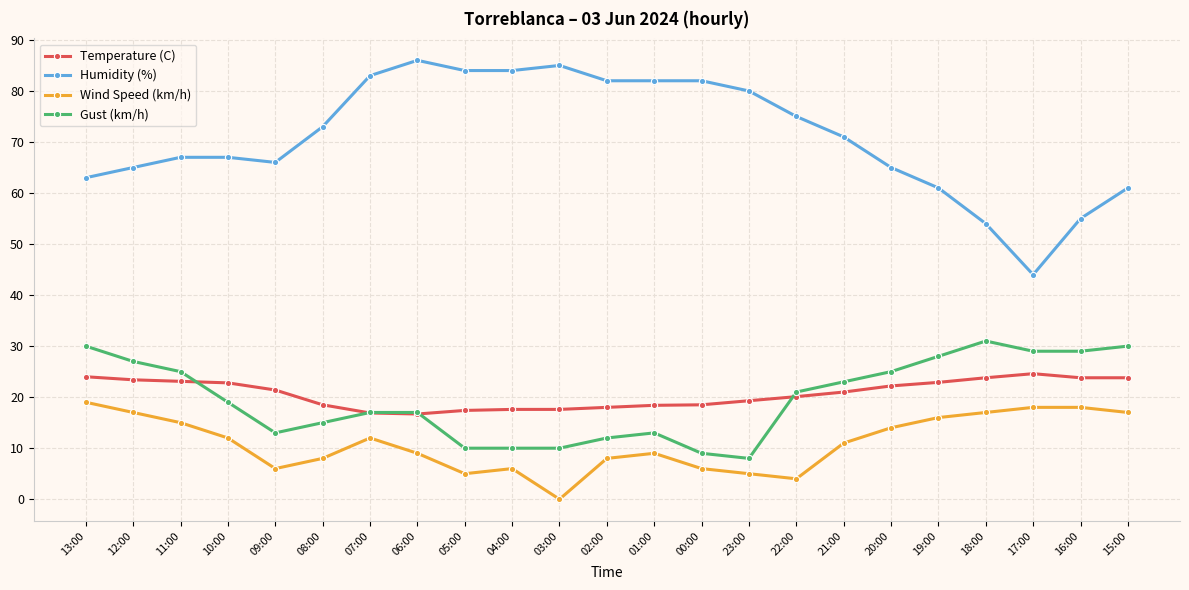

Count the number of categories in the chart.

23